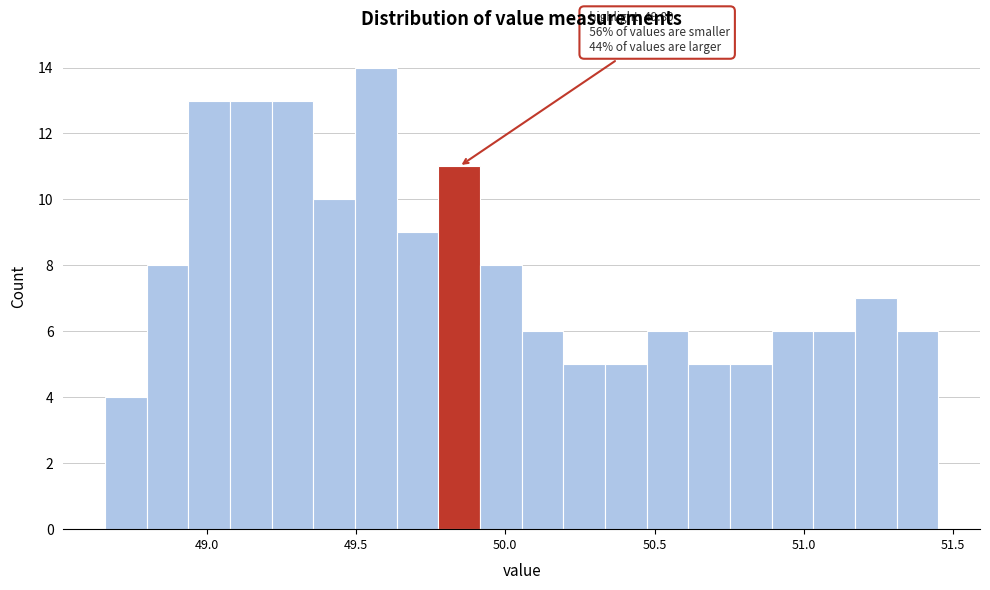

Read against the x-axis, roughly where is the centre of the tallest bar?

49.55